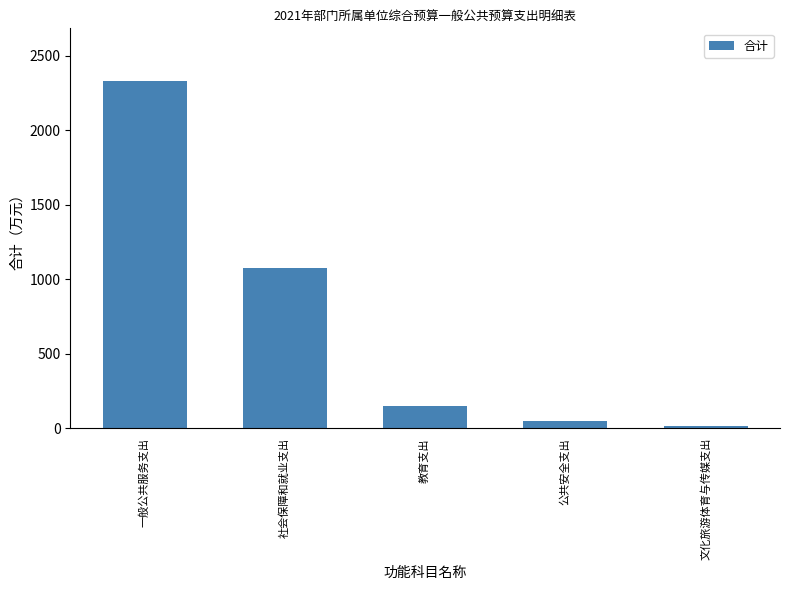

Does the chart contain any negative values?

No